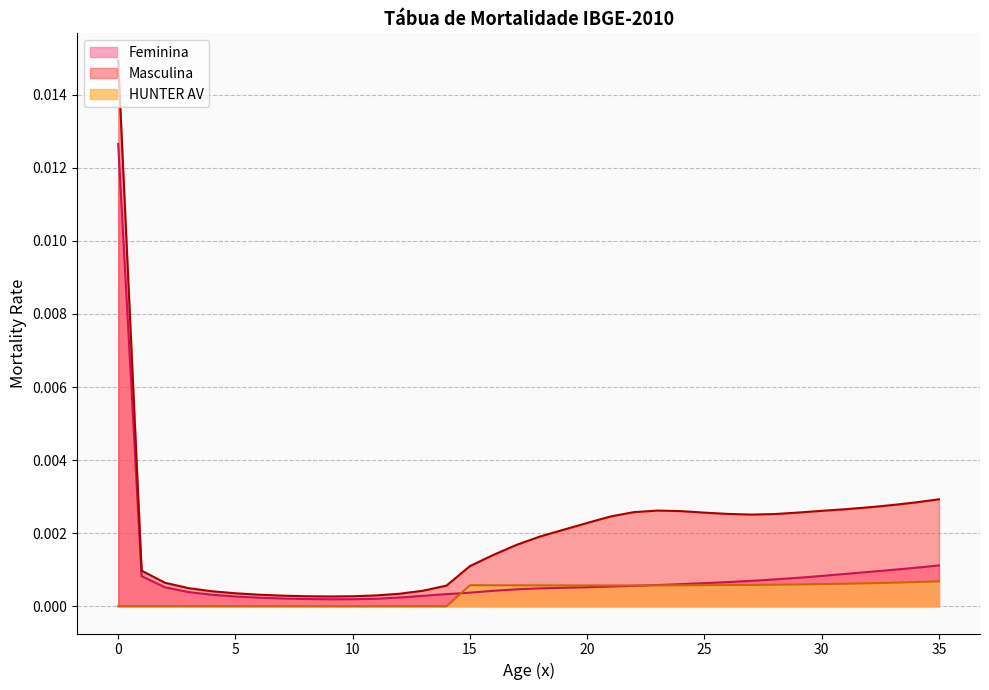

List the series in order of their overall mean, highest first.

Masculina, Feminina, HUNTER AV